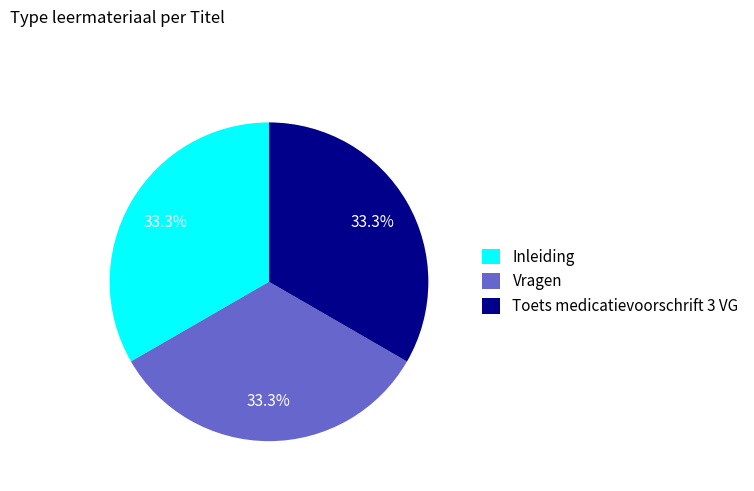

Is the sum of Toets medicatievoorschrift 3 VG and Vragen greater than half?

Yes